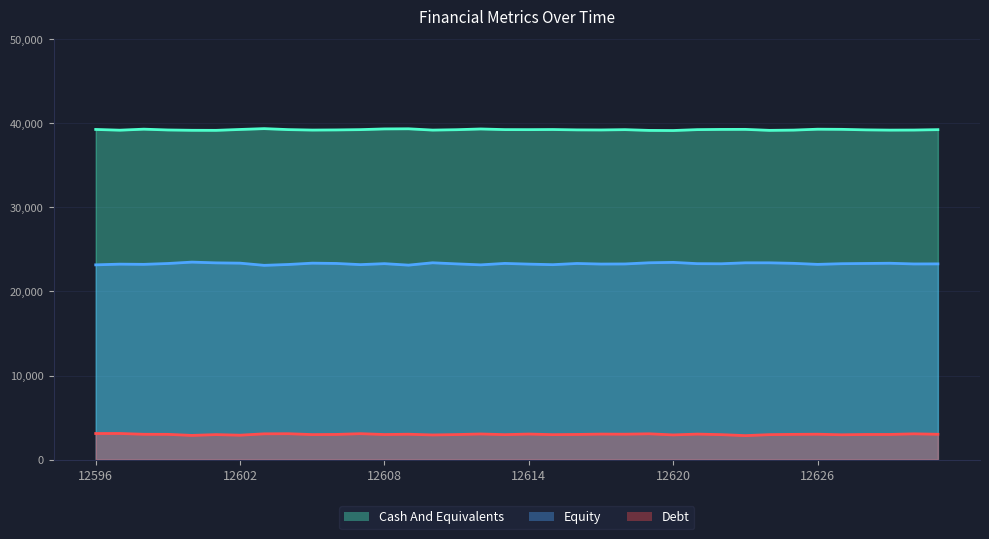

The Cash And Equivalents series shows 64771 at 12615. True or false?

False